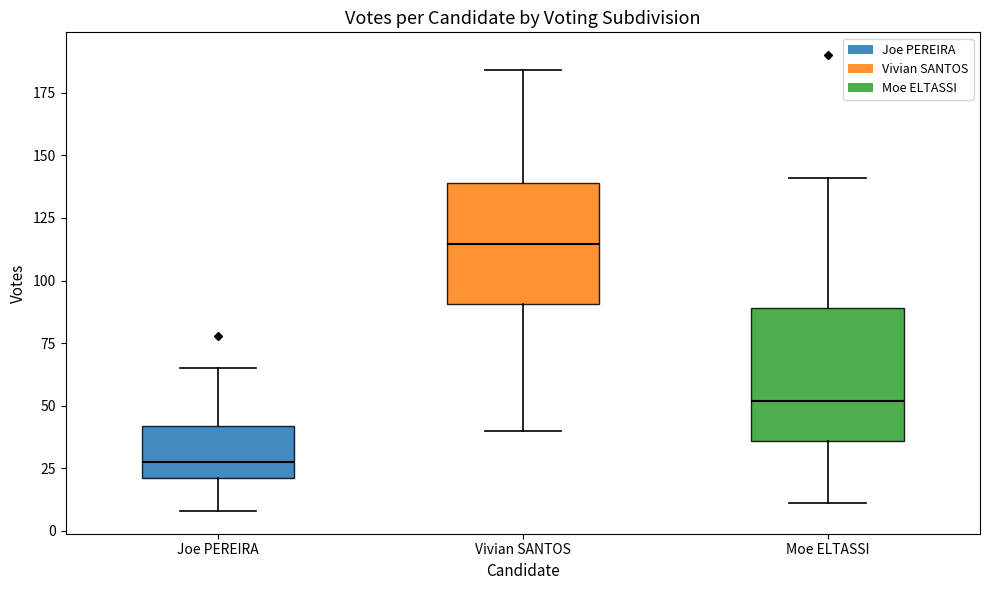

Reading left to right, transcribe this box plot: for each box, give where its median line is, the range the box spans, and where its two whiskers end, as read against the y-axis. The values are not printed on the chart, so give them approximately, as read against the axis.

Joe PEREIRA: median 30, box 20 to 40, whiskers 10 to 65
Vivian SANTOS: median 115, box 90 to 140, whiskers 40 to 185
Moe ELTASSI: median 50, box 35 to 90, whiskers 10 to 140